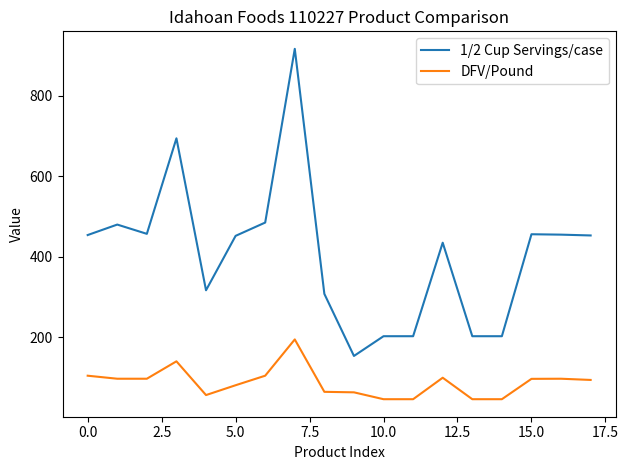

What is the average value of the 1/2 Cup Servings/case series?

407.1